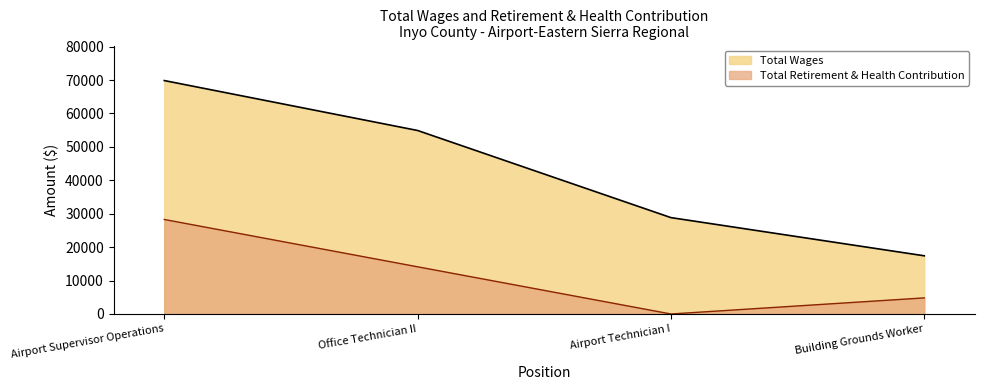

List the series in order of their peak value, lowest first.

Total Retirement & Health Contribution, Total Wages